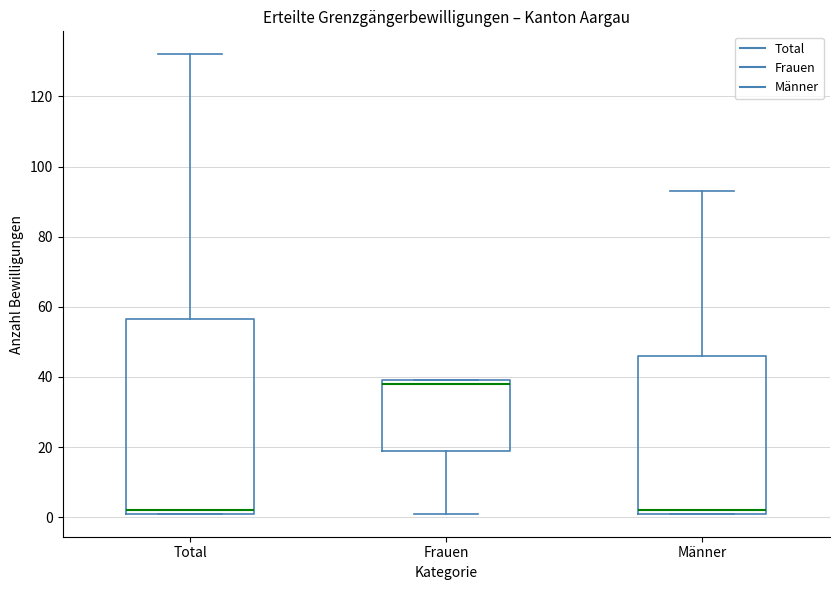

Reading left to right, read every box against the y-axis: the position of its median line, the range the box covers, and the ends of its whiskers. The values are not printed on the chart, so give them approximately, as read against the axis.

Total: median 2 (just above the box's lower edge), box 2 to 56, whiskers 2 to 132
Frauen: median 38, box 20 to 40, whiskers 2 to 40
Männer: median 2 (just above the box's lower edge), box 2 to 46, whiskers 2 to 94